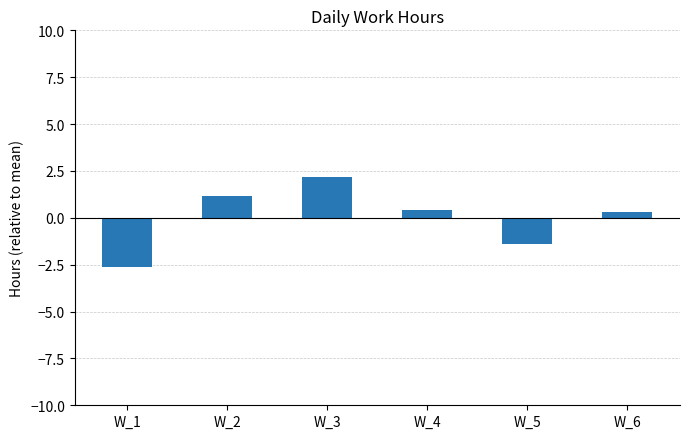

At which label does the data first exceed 0?

W_2